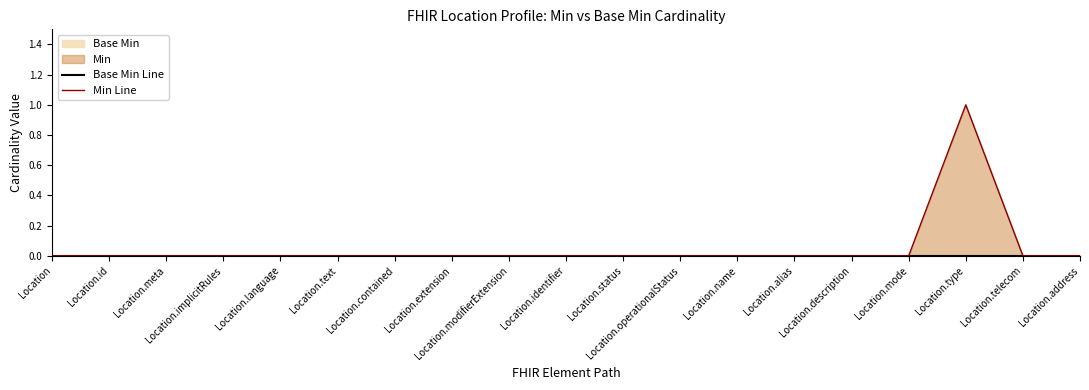

Which category has the lowest value across all series?

Location